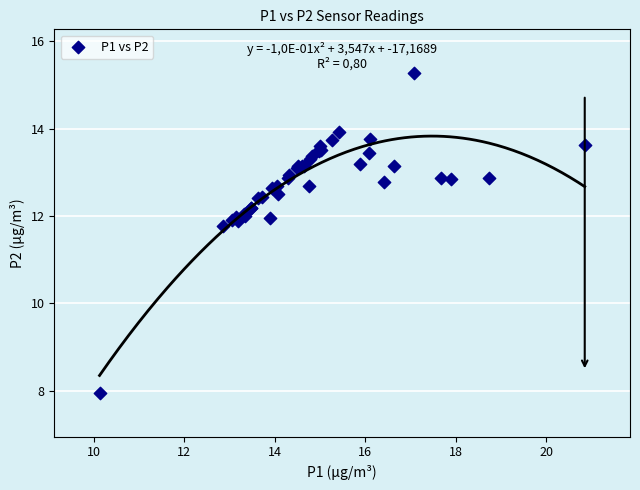

What Y value in the scatter plot is closest to 11?

11.8